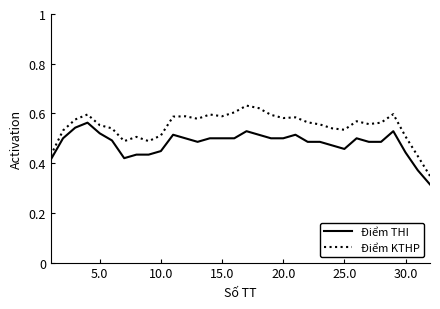

Which series has the largest total across all categories?

Điểm KTHP